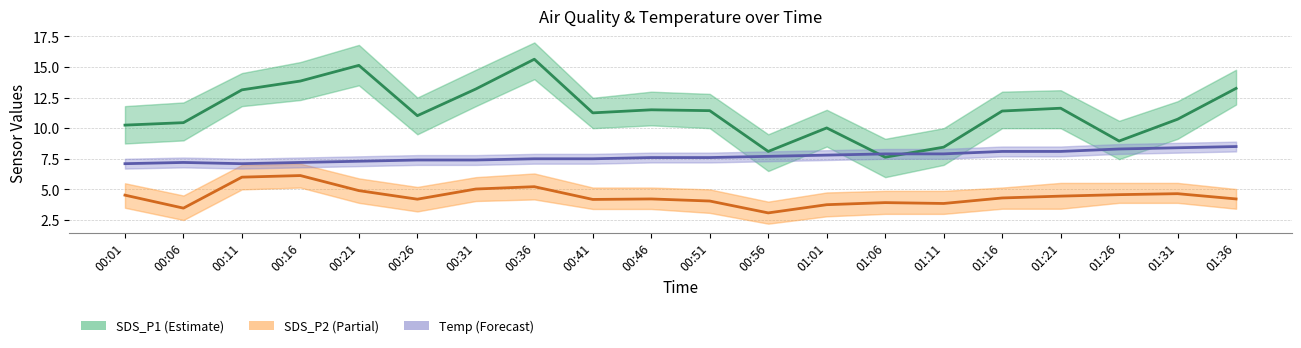

At which category does SDS_P1 (PM1) reach its first local valley?

00:26